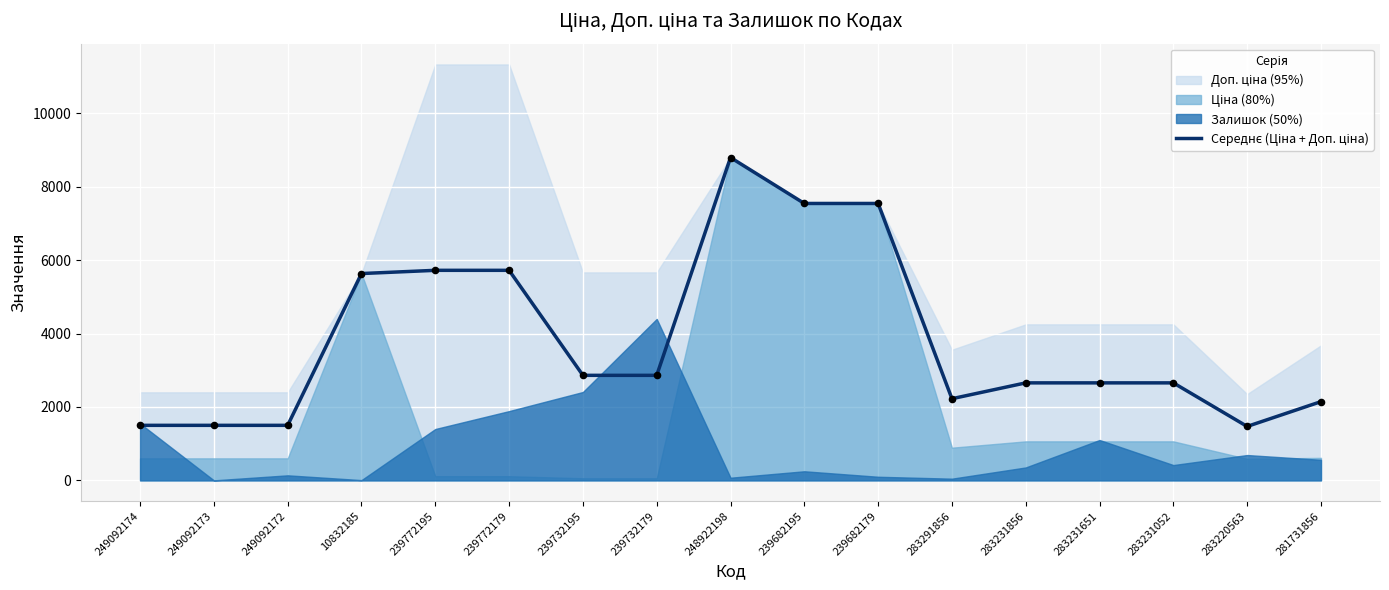

What is the change in value from 249092174 to 239682195?

+6046.7